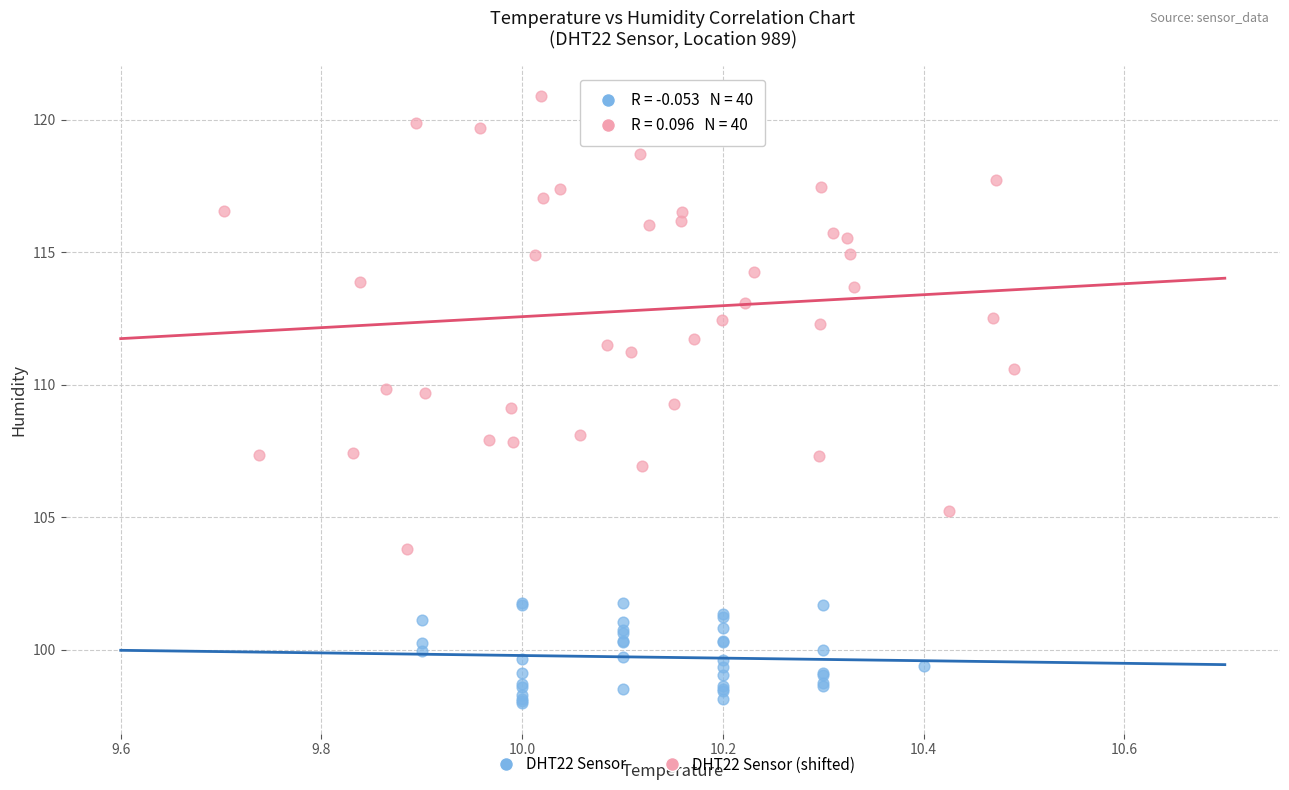

Which series has the largest Y range (max minus min)?

DHT22 Sensor (shifted)